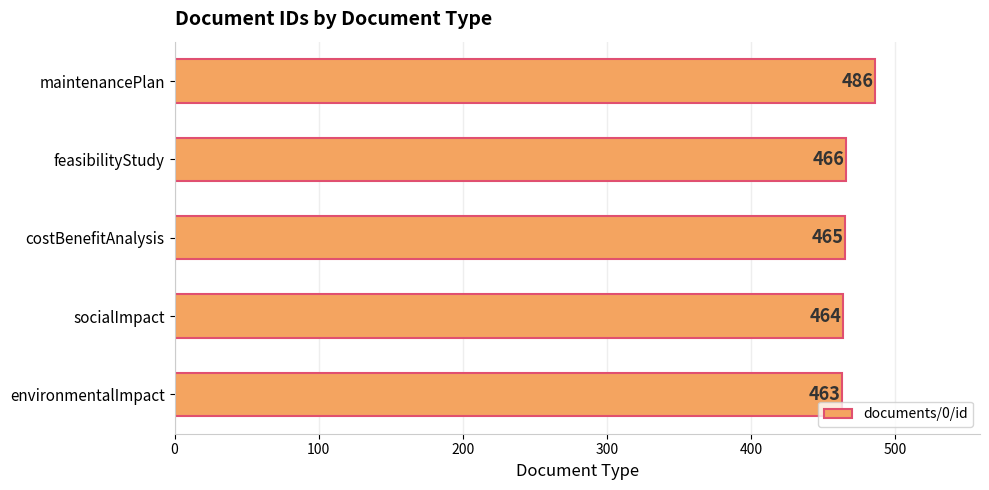

At which label is the value closest to 474?

feasibilityStudy